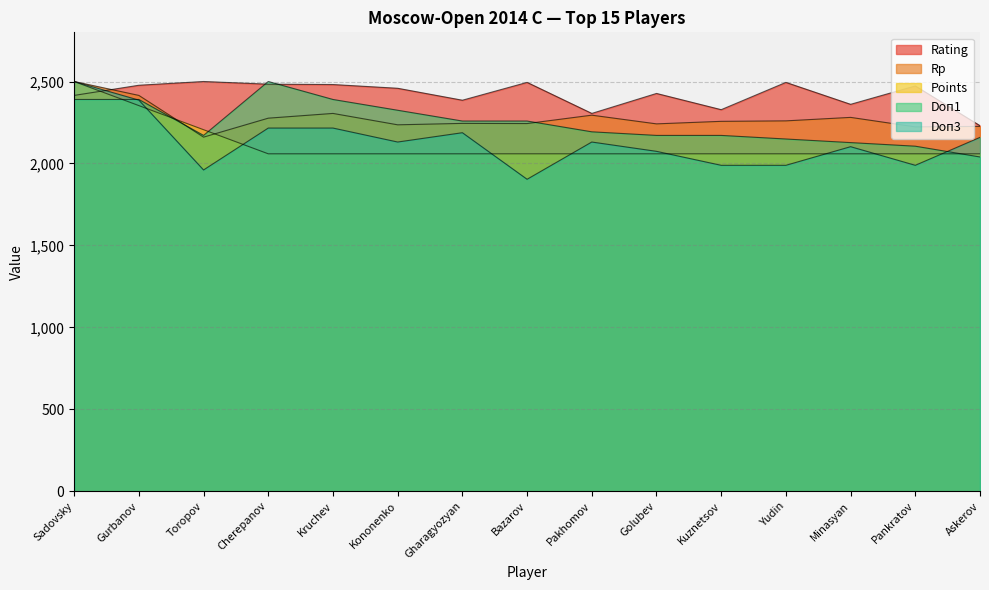

List the labels in order of Rp value, largest first.

Sadovsky, Gurbanov, Kruchev, Pakhomov, Minasyan, Cherepanov, Yudin, Kuznetsov, Gharagyozyan, Bazarov, Golubev, Kononenko, Askerov, Pankratov, Toropov